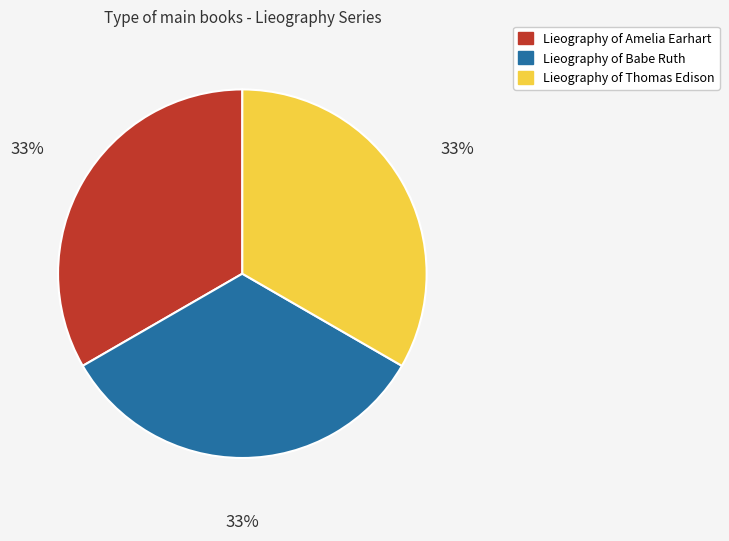

Is it true that Lieography of Babe Ruth is 33% of the pie?

True